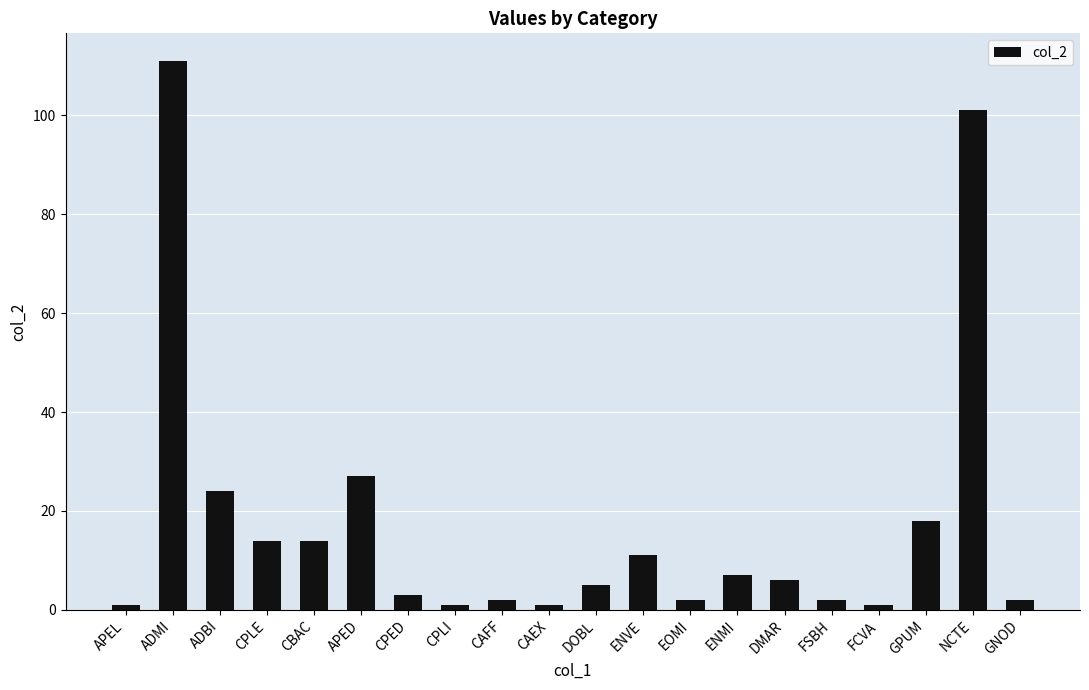

How many bars are there in total?

20